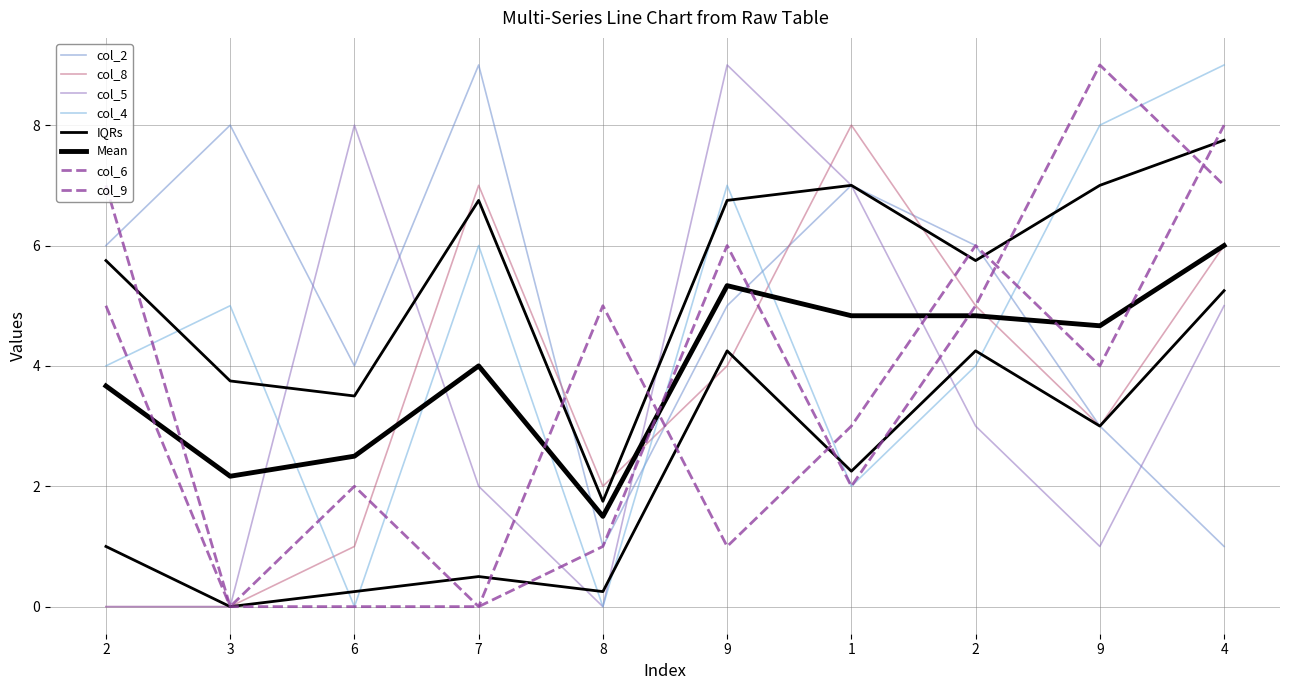

At 8, list the series in order from largest to smallest.

col_9, col_8, col_2, col_6, col_5, col_4